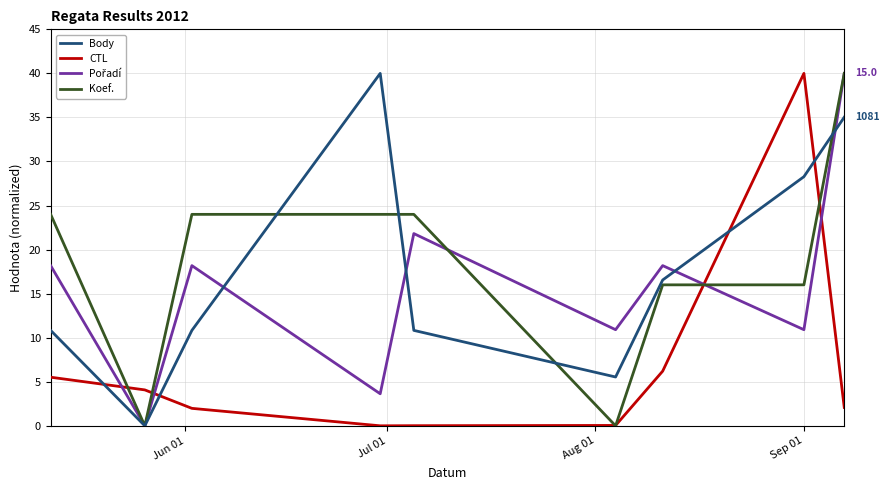

How many categories are shown in the chart?

9